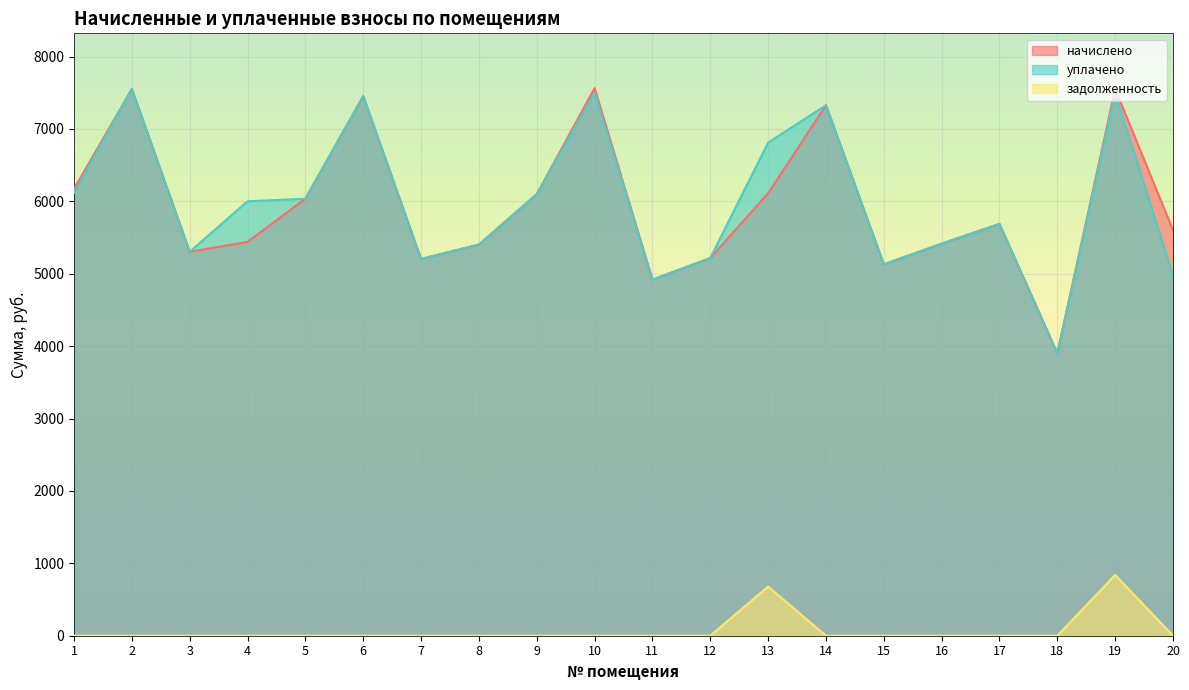

How many lines are shown in the chart?

3